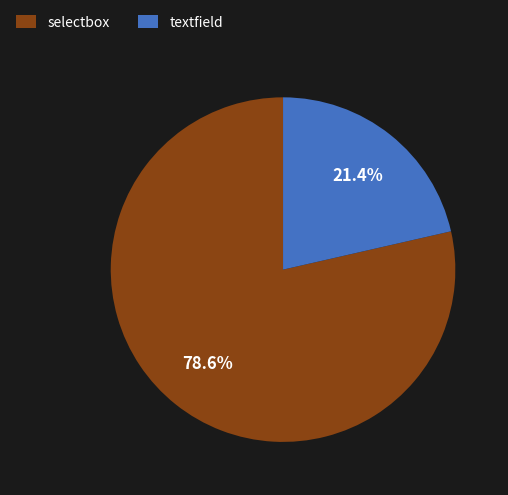

What portion of the pie excludes textfield?

78.6%